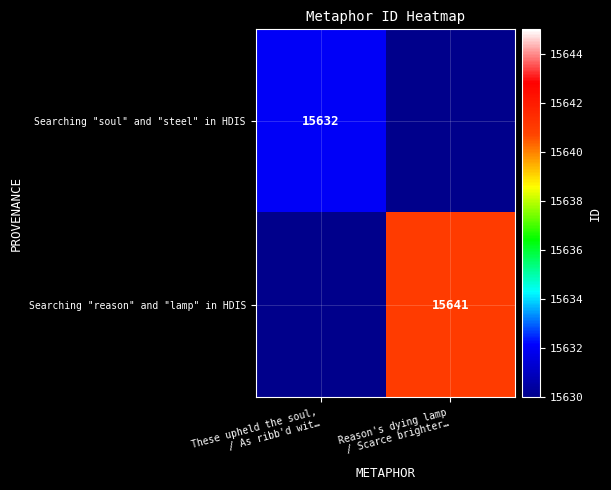

Is it true that Searching "soul" and "steel" in HDIS equals 15632.0 at These upheld the soul, / As ribb'd wit…?

True